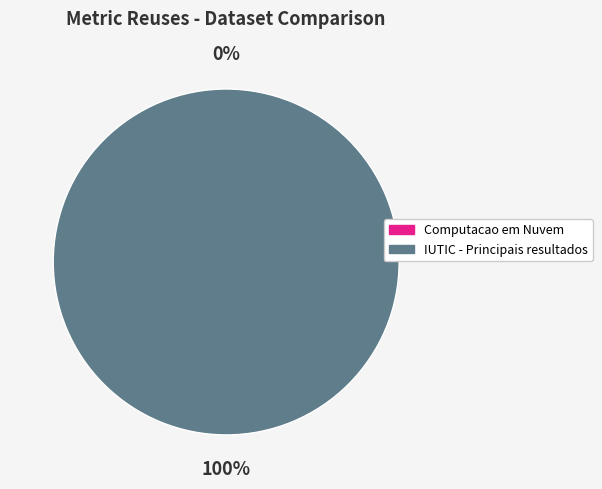

What percentage do 5d4aa5a5454ae3388ad11cfe and 5d4aa973454ae342e5b11ead together represent?

100.0%